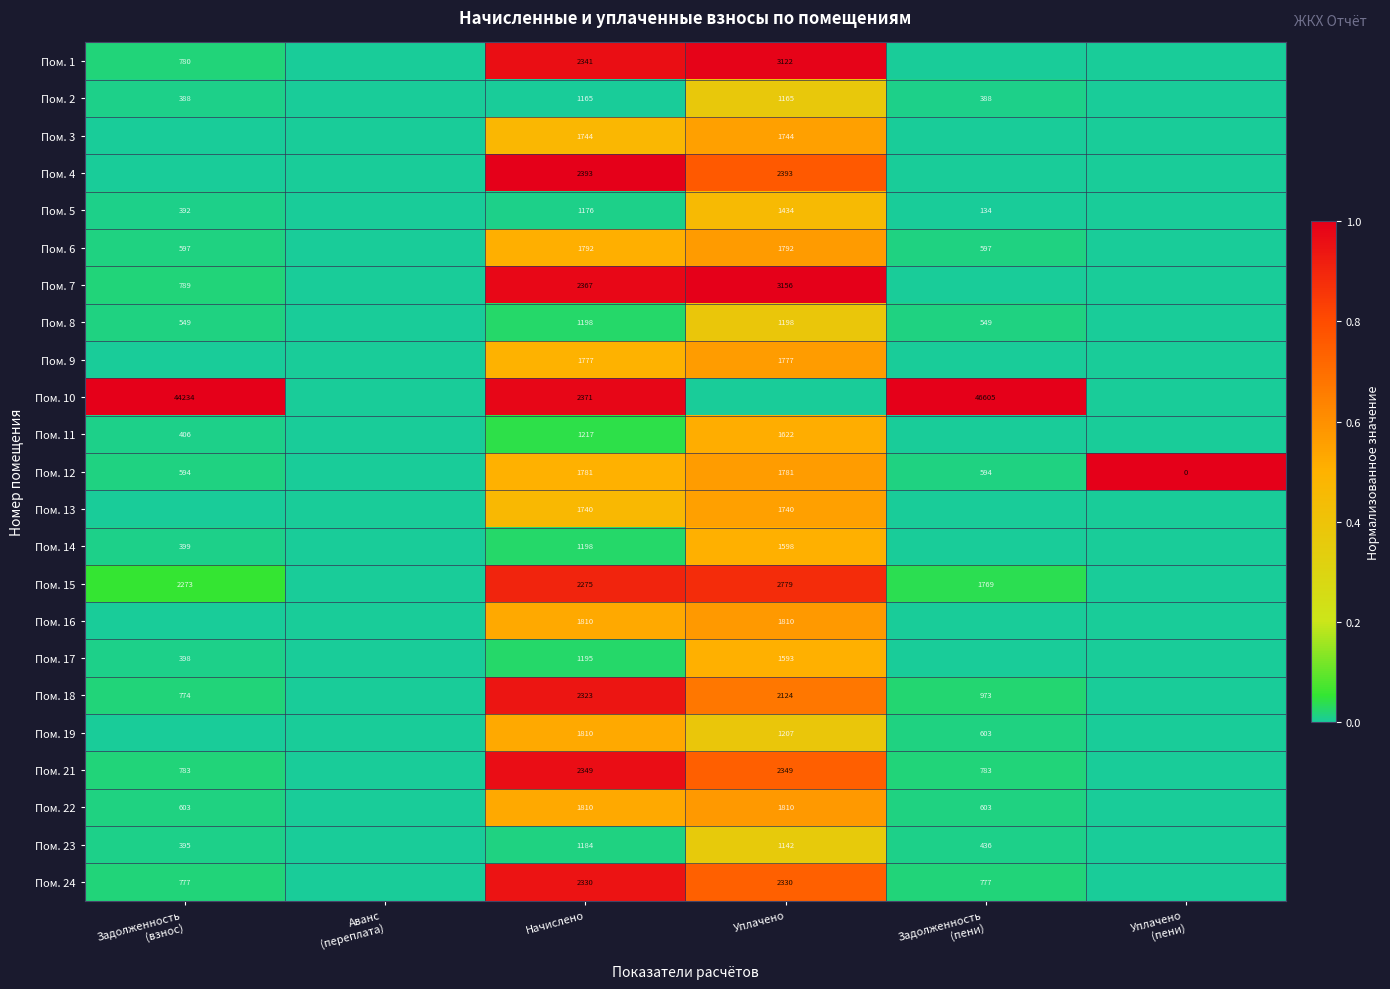

True or false: Пом. 12 has a value of 960 at Уплачено.

False